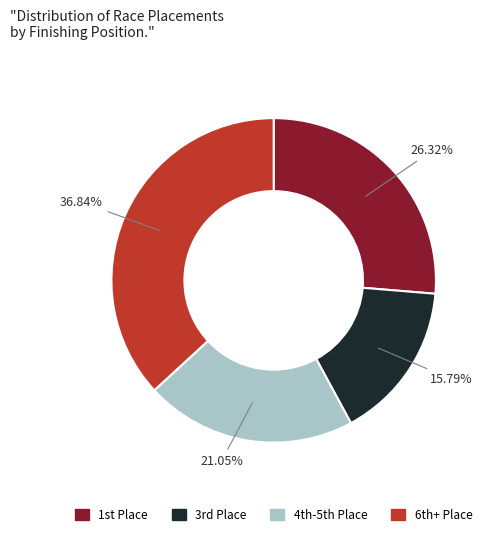

How many slices are in this pie chart?

4